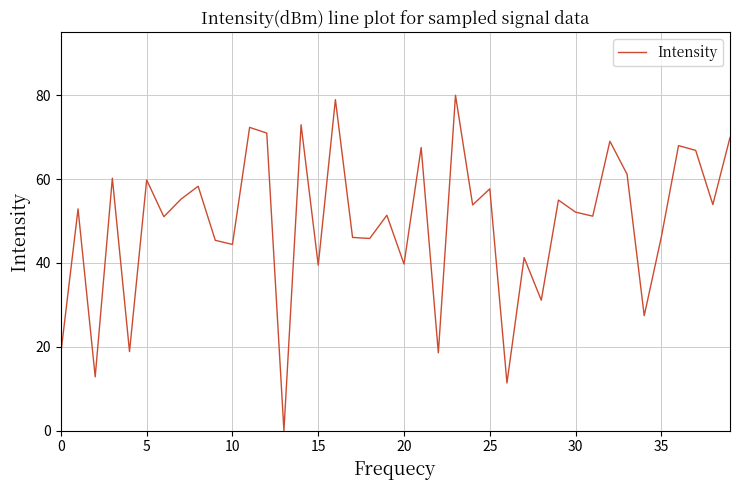

What is the maximum value shown in the chart?

80.0